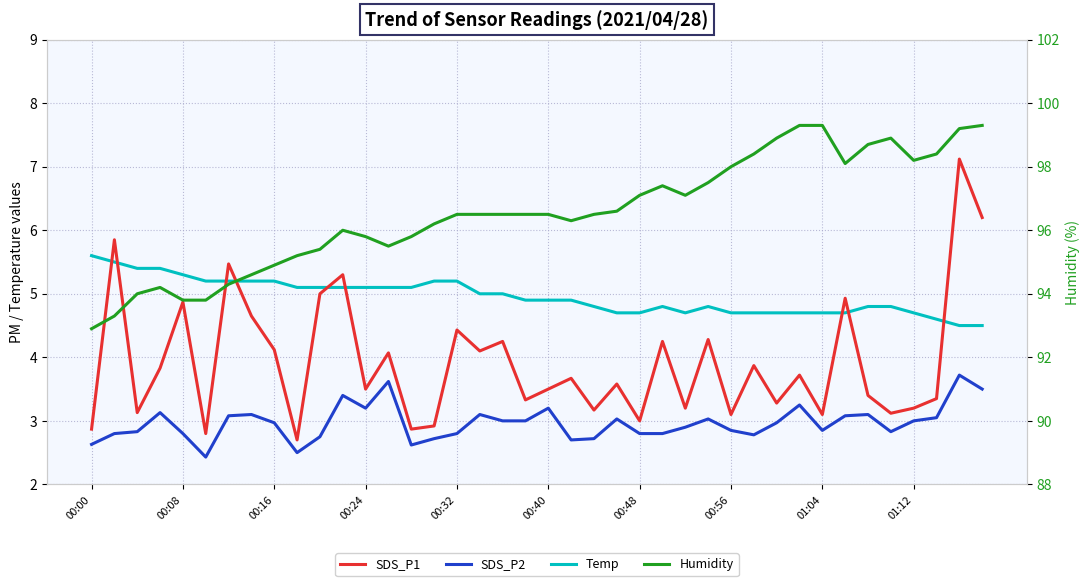

What are all the series names shown in the legend?

SDS_P1, SDS_P2, Temp, Humidity